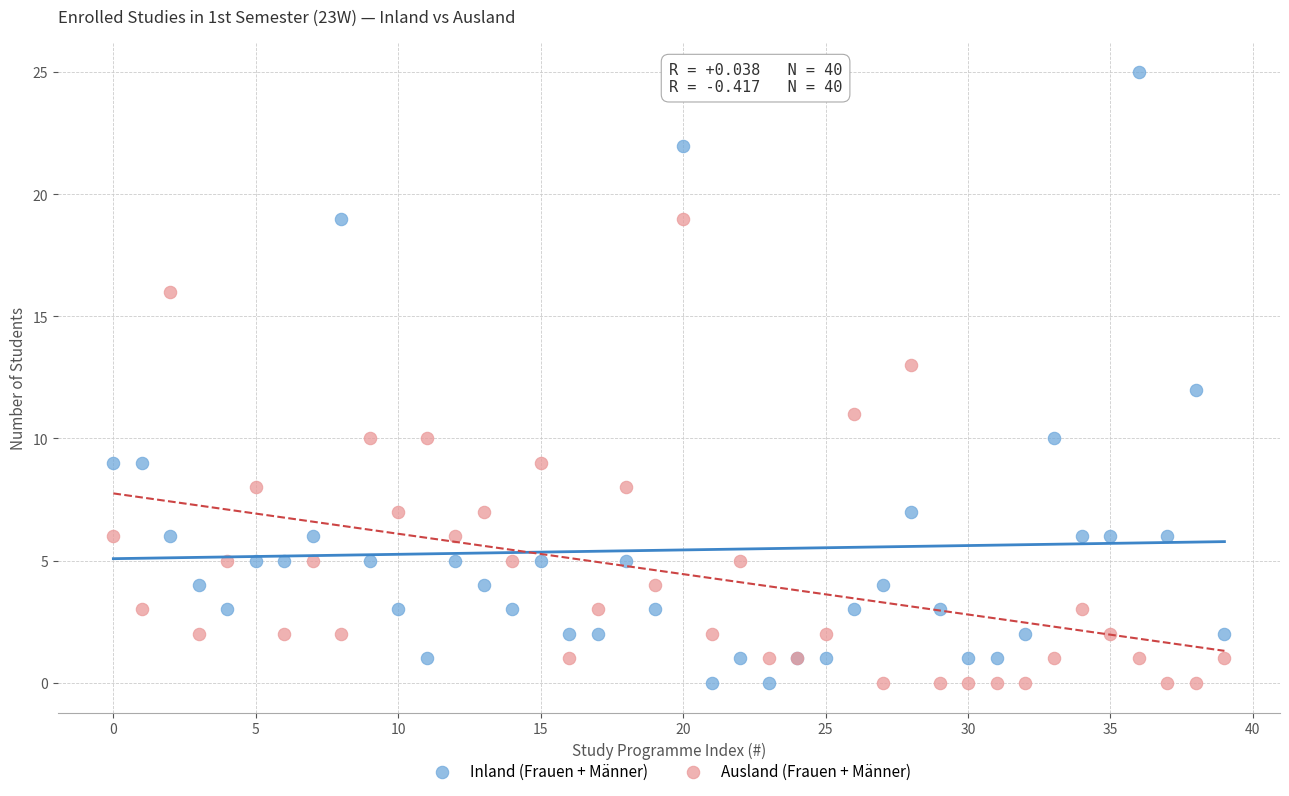

Which series has the largest Y range (max minus min)?

Inland (Frauen + Männer)